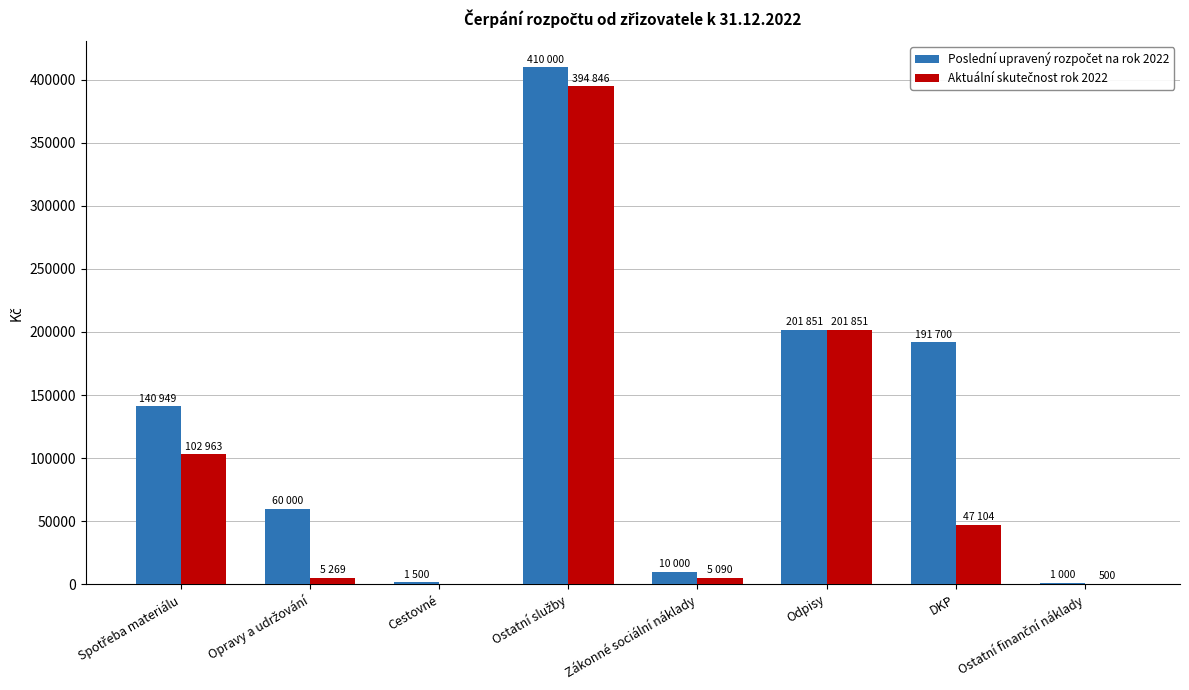

What is the total value across all series at Odpisy?

403702.0